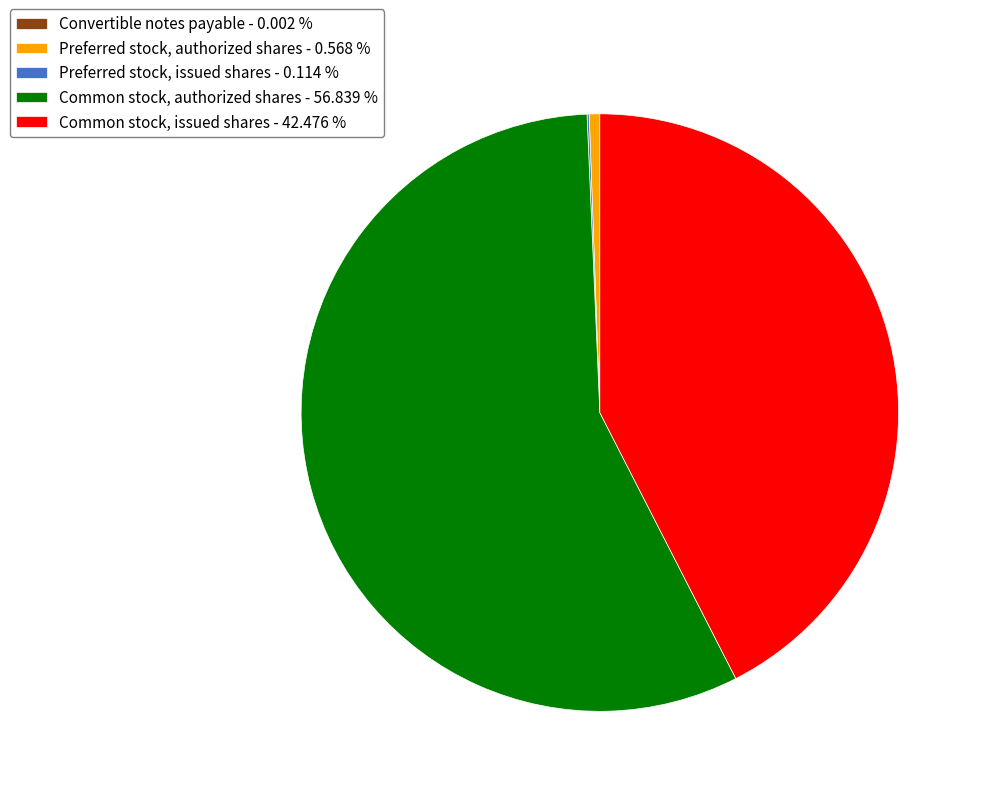

Does Common stock, issued shares - 42.476 % account for over 50% of the chart?

No